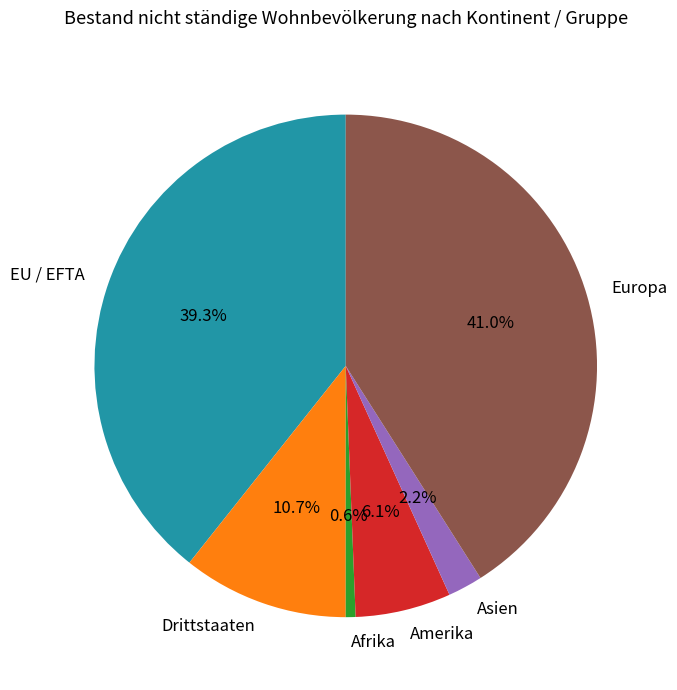

Is it true that Afrika is 1% of the pie?

True